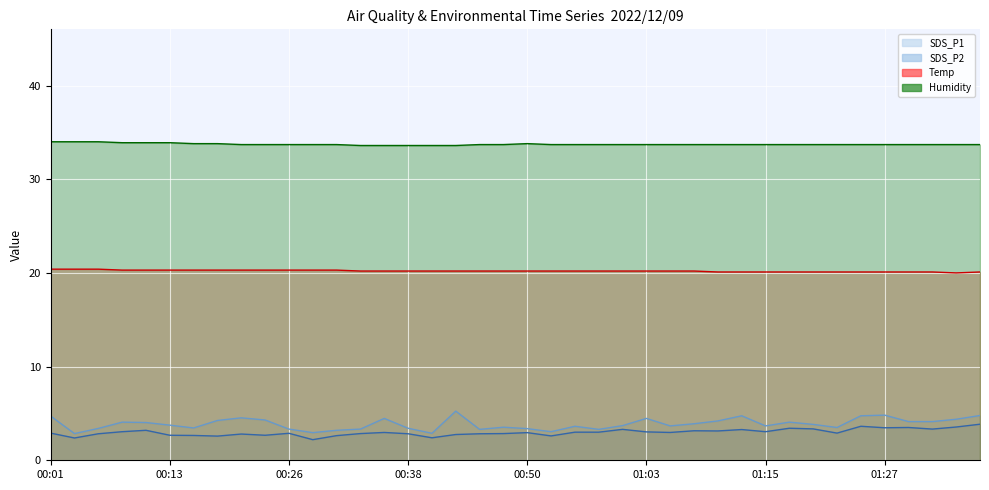

In Temp, how many points are lower than both neighbors (excluding endpoints)?

1